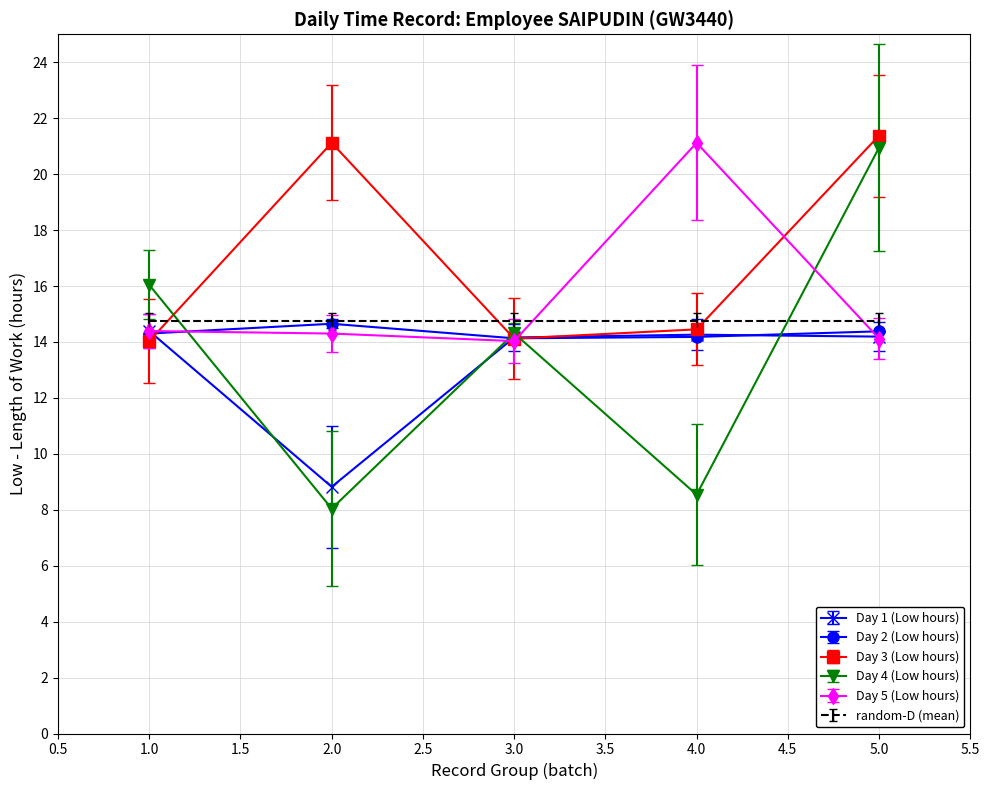

Which series has the widest spread of values?

Day 4 (Low hours)